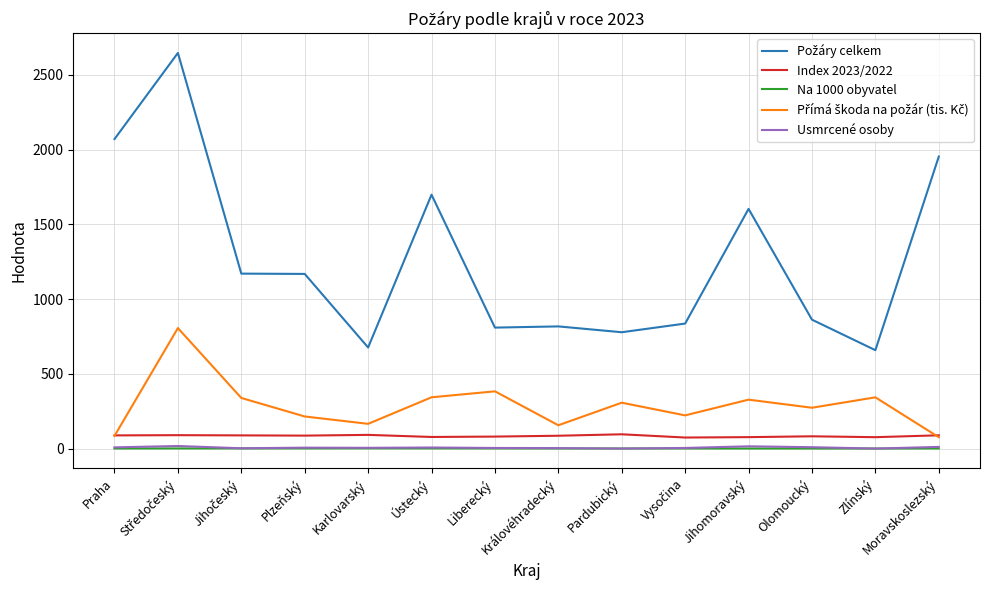

True or false: Index 2023/2022 and Usmrcené osoby intersect in this chart.

False